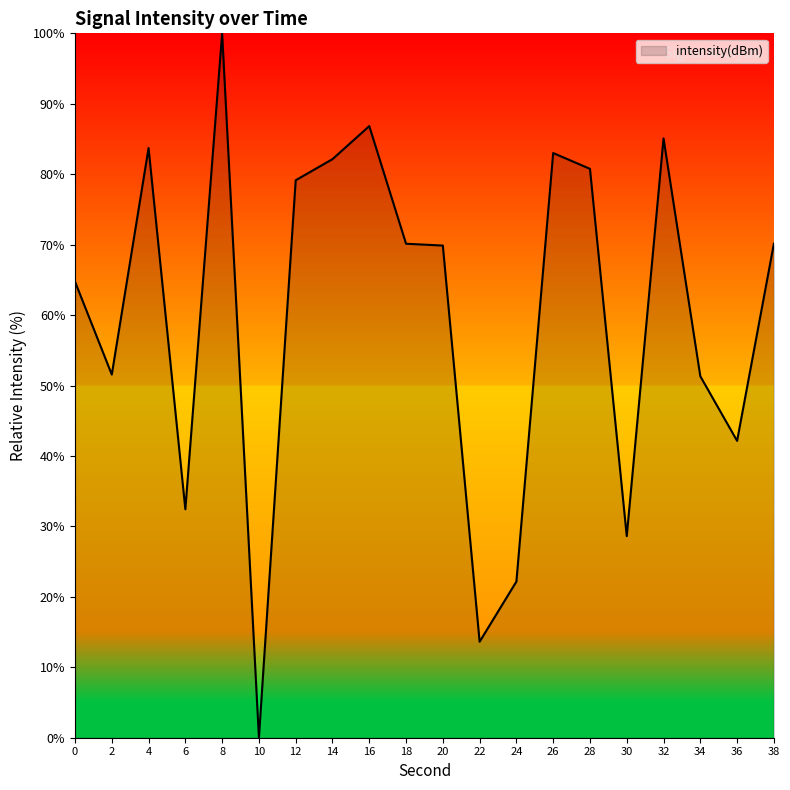

What is the ratio of the value at 38 to the value at 16?

0.8